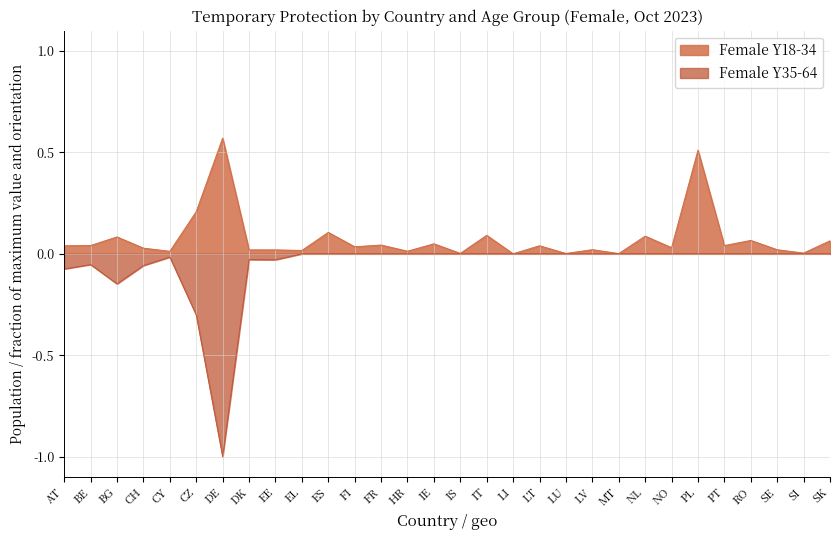

Reading left to right, list all the values displayed in this chart.

Female Y18-34: AT=0.0	BE=0.0	BG=0.1	CH=0.0	CY=0.0	CZ=0.2	DE=0.6	DK=0.0	EE=0.0	EL=0.0	ES=0.1	FI=0.0	FR=0.0	HR=0.0	IE=0.0	IS=0.0	IT=0.1	LI=0.0	LT=0.0	LU=0.0	LV=0.0	MT=0.0	NL=0.1	NO=0.0	PL=0.5	PT=0.0	RO=0.1	SE=0.0	SI=0.0	SK=0.1
Female Y35-64: AT=-0.1	BE=-0.1	BG=-0.1	CH=-0.1	CY=-0.0	CZ=-0.3	DE=-1.0	DK=-0.0	EE=-0.0	EL=-0.0	ES=-0.0	FI=-0.0	FR=-0.0	HR=-0.0	IE=-0.0	IS=-0.0	IT=-0.0	LI=-0.0	LT=-0.0	LU=-0.0	LV=-0.0	MT=-0.0	NL=-0.0	NO=-0.0	PL=-0.0	PT=-0.0	RO=-0.0	SE=-0.0	SI=-0.0	SK=-0.0